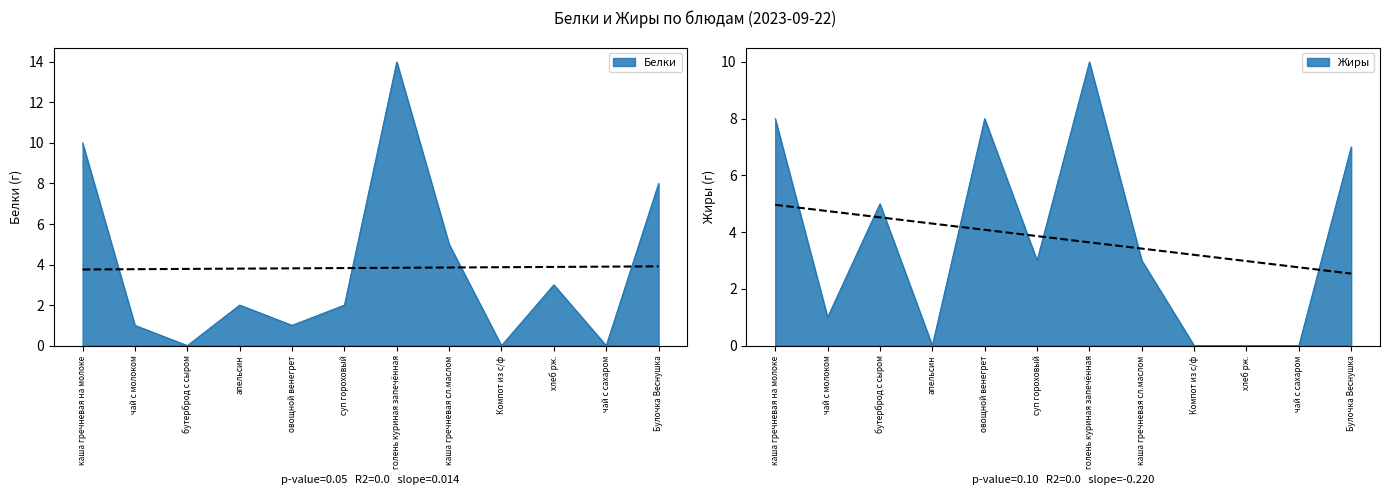

What is the value of the Белки point at the 4th from the left?

2